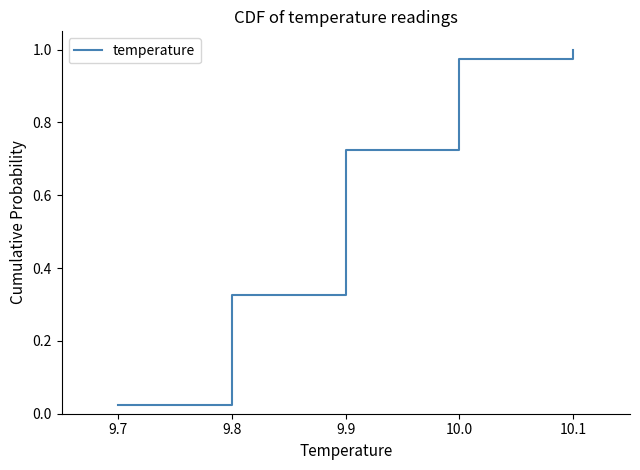

What is the change in value from 9.7 to 10.1?

+1.0